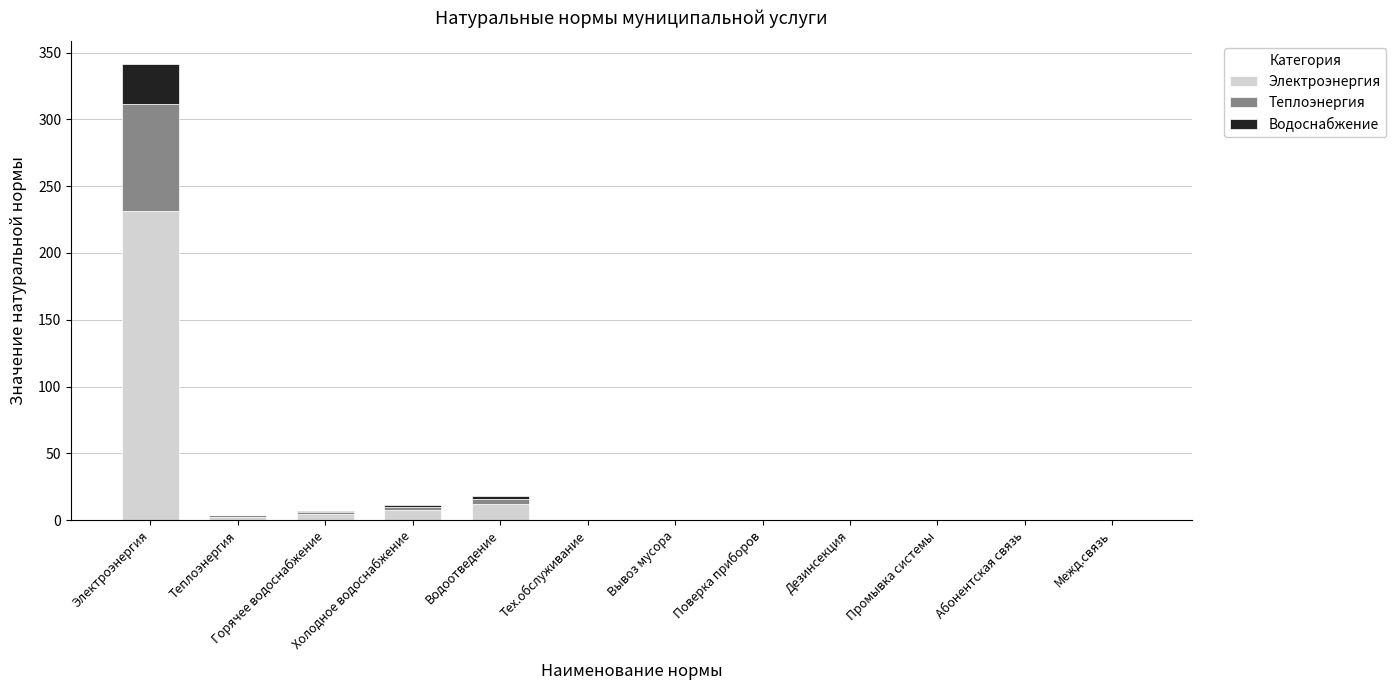

The value of Электроэнергия at Межд.связь is 0.0. True or false?

True